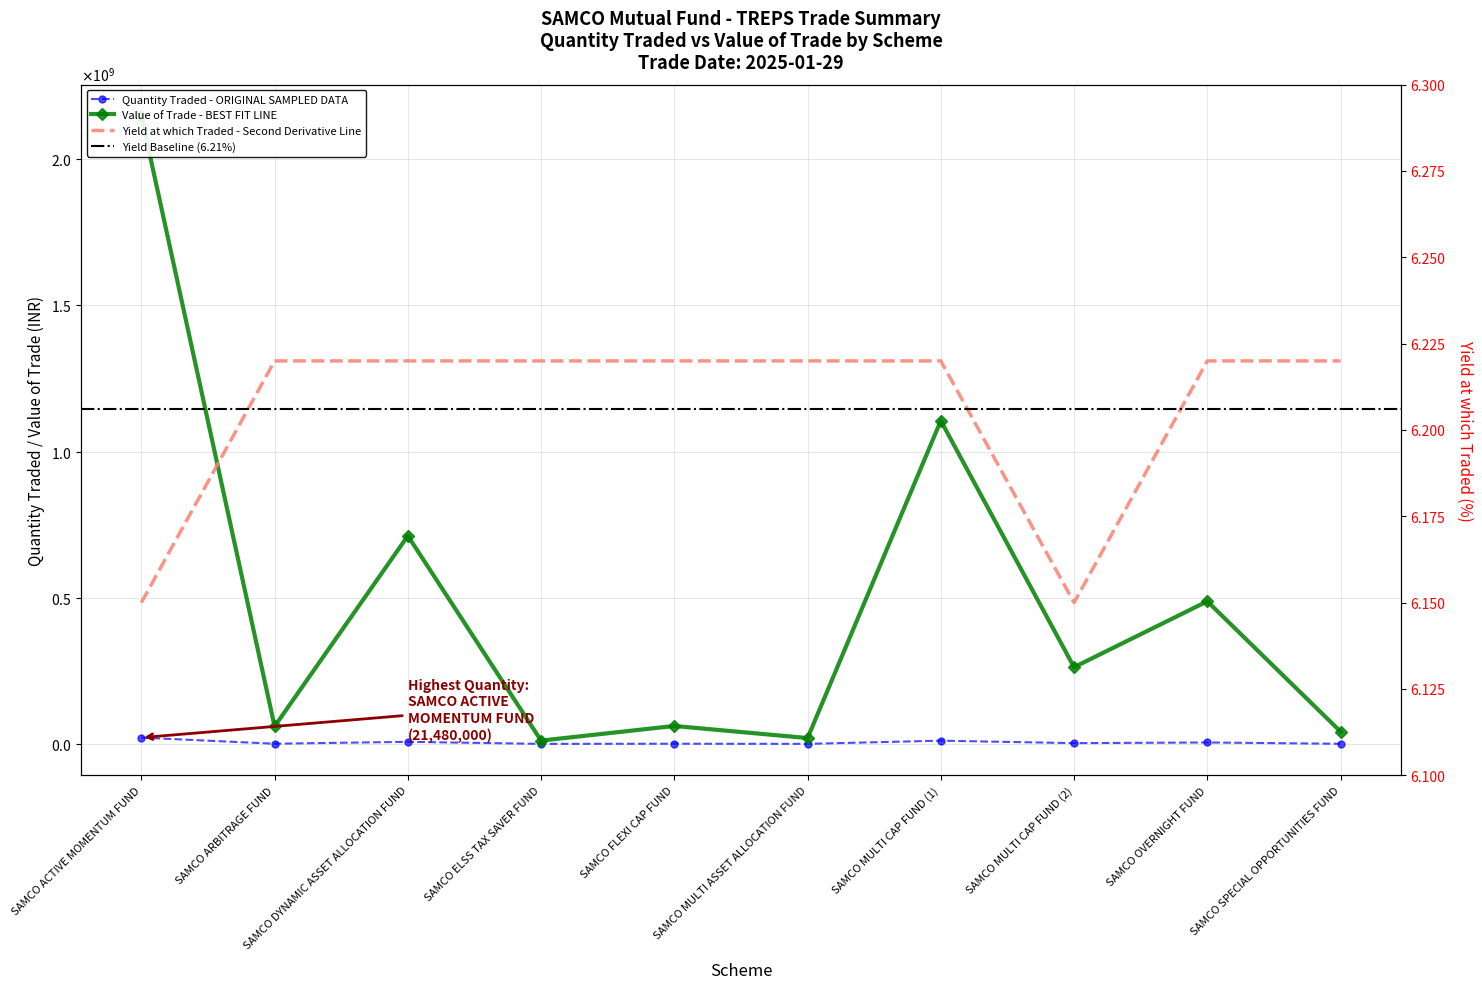

Is it true that Quantity traded equals 321399.9 at SAMCO ARBITRAGE FUND?

False